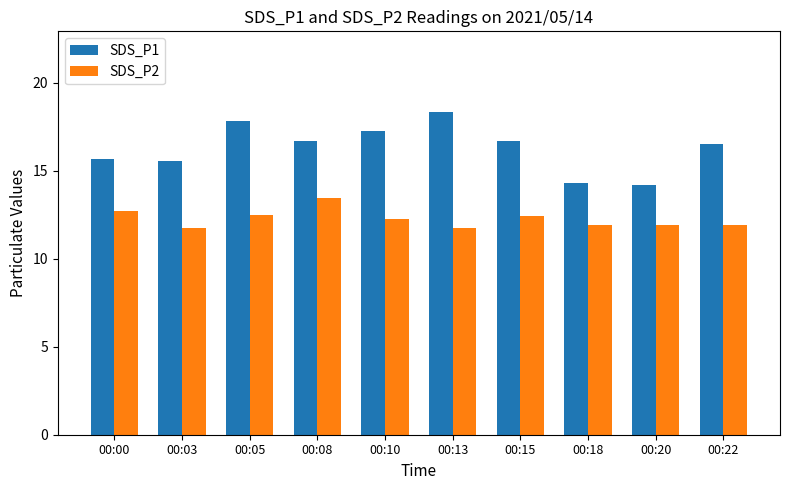

Which series changed the most between 00:05 and 00:20?

SDS_P1